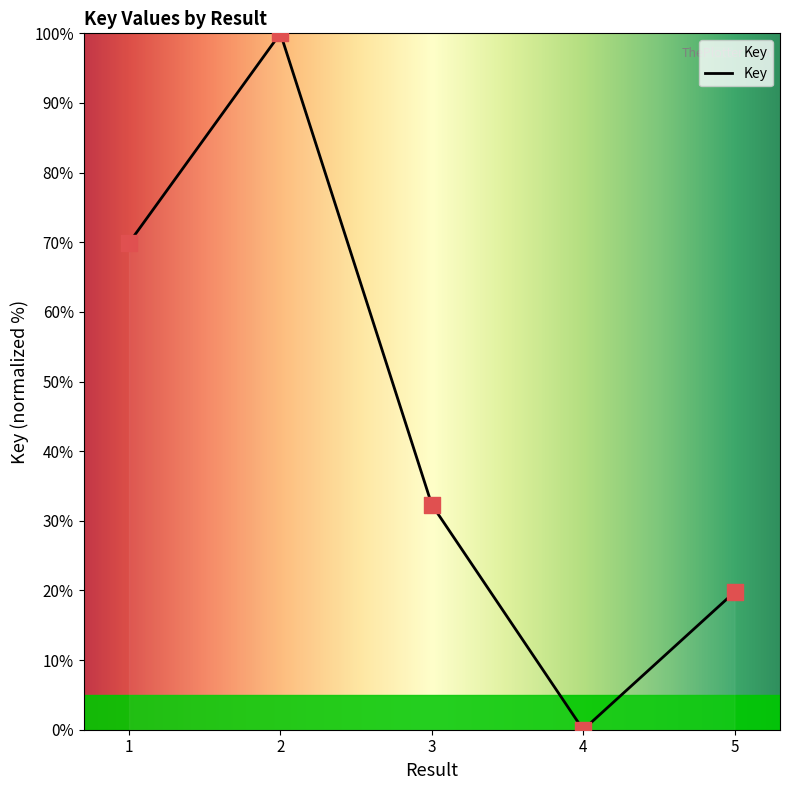

Between 4 and 5, which is larger?

5